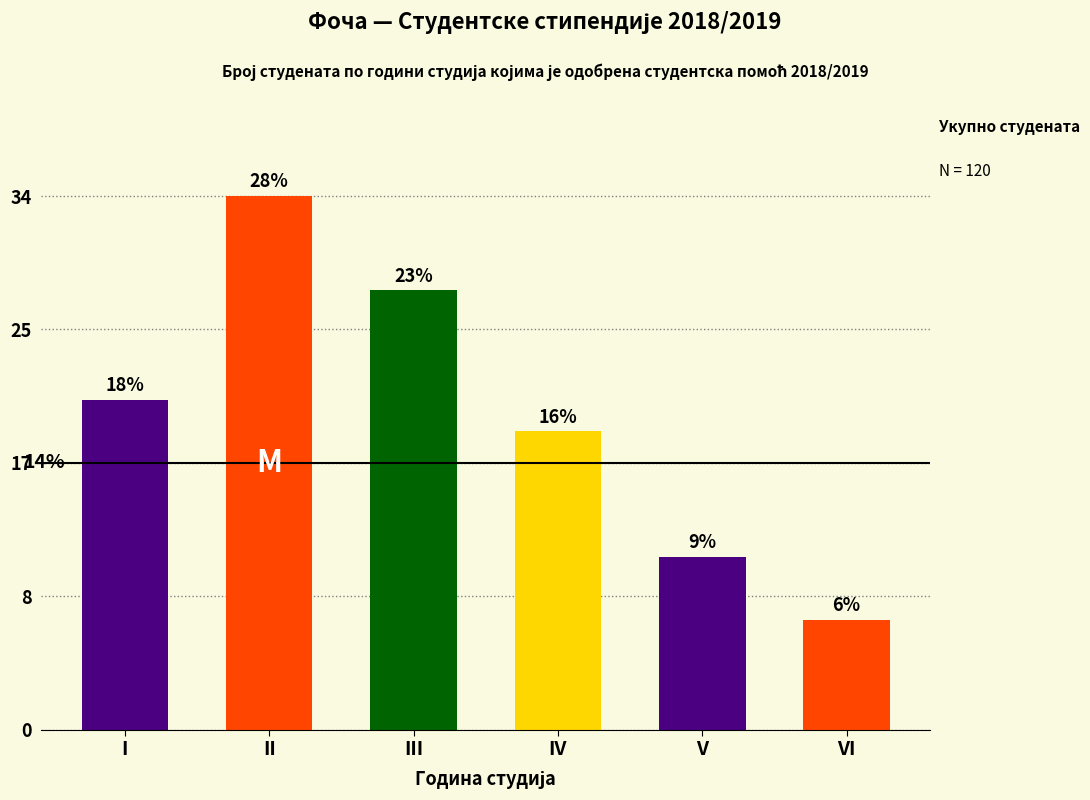

Reading left to right, list all the values displayed in this chart.

I=21	II=34	III=28	IV=19	V=11	VI=7